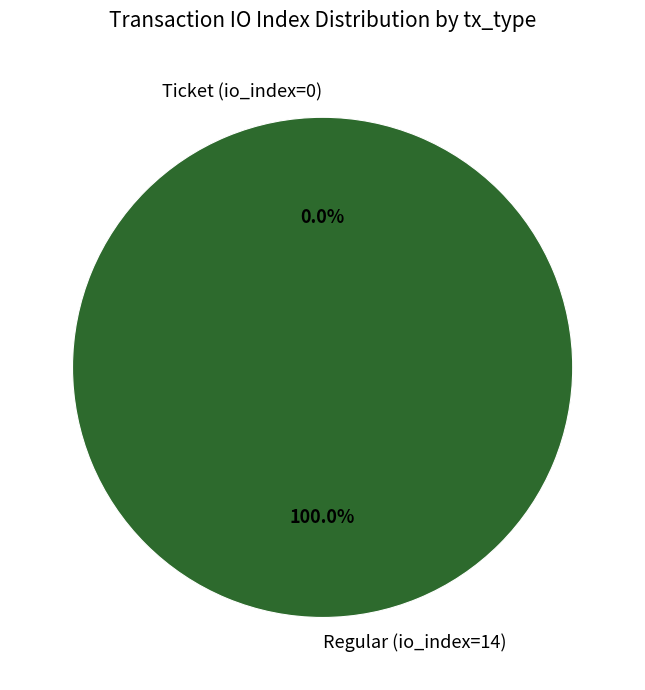

The Regular (io_index=14) slice represents 99% of the pie. True or false?

False